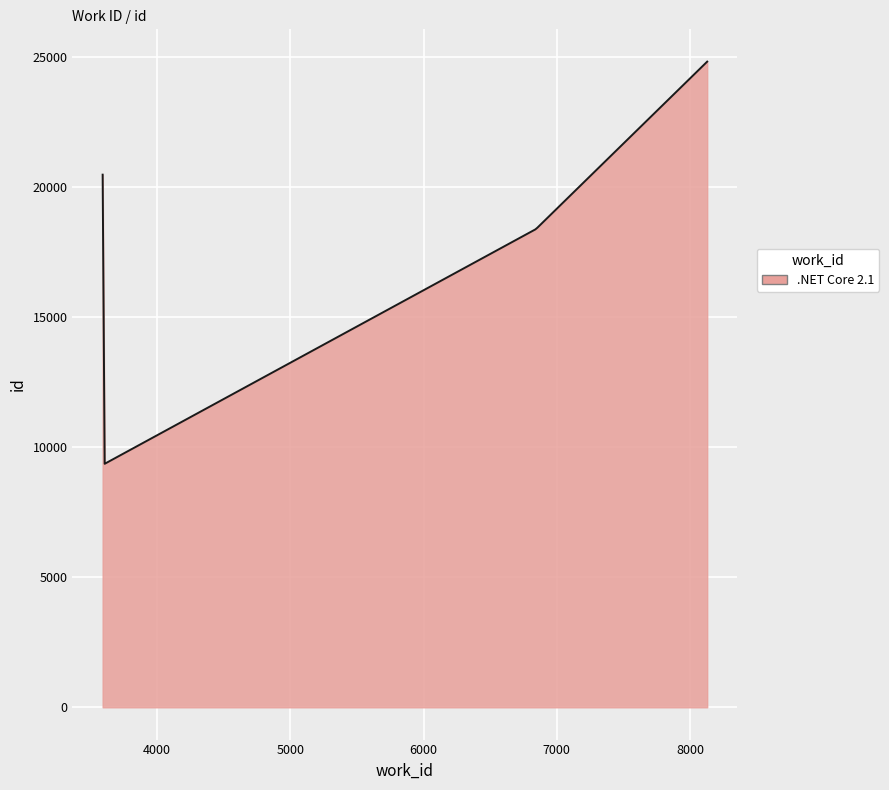

What is the greatest value displayed?

24806.0